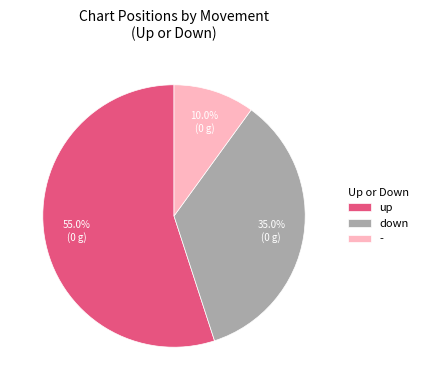

What is the ratio of the value at down to the value at up?

0.6